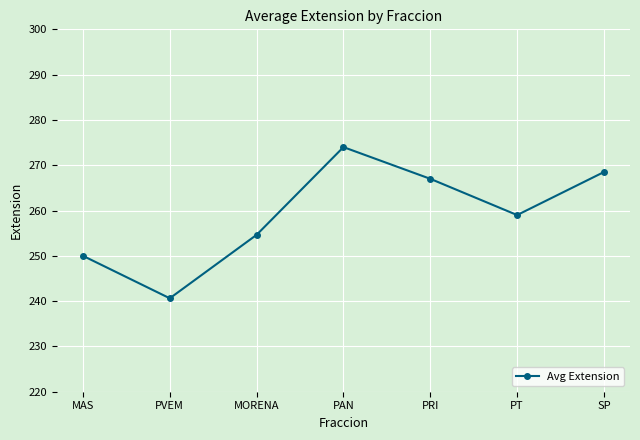

Which label corresponds to the largest value in the chart?

PAN